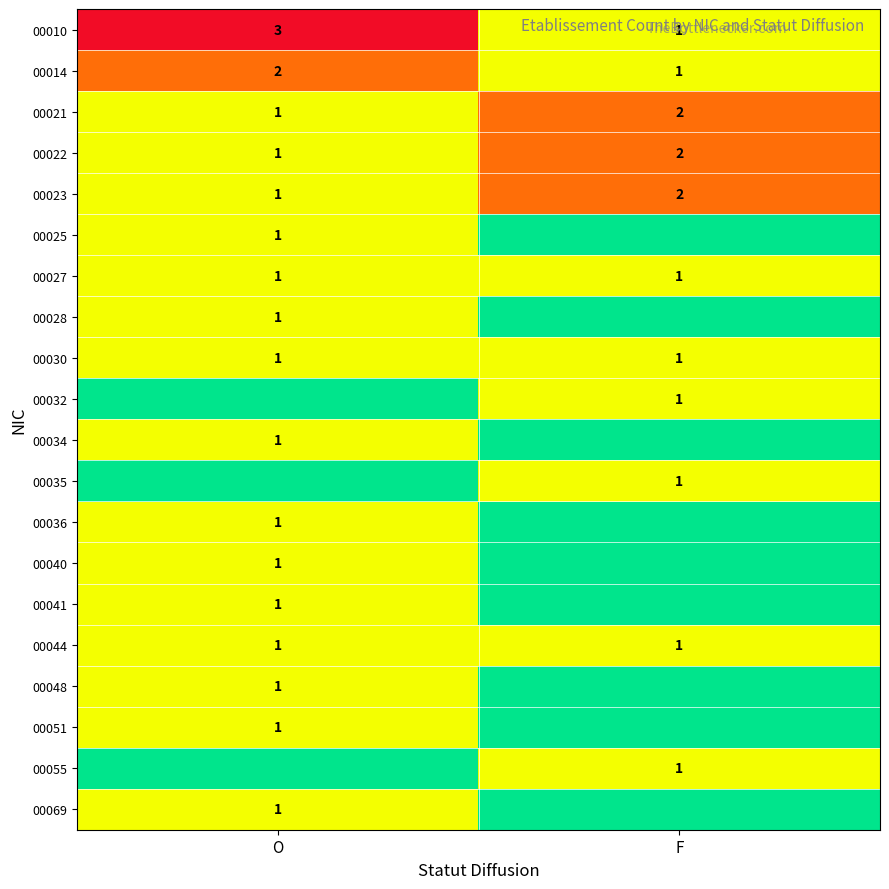

At which label is 00021 closest to 1?

O